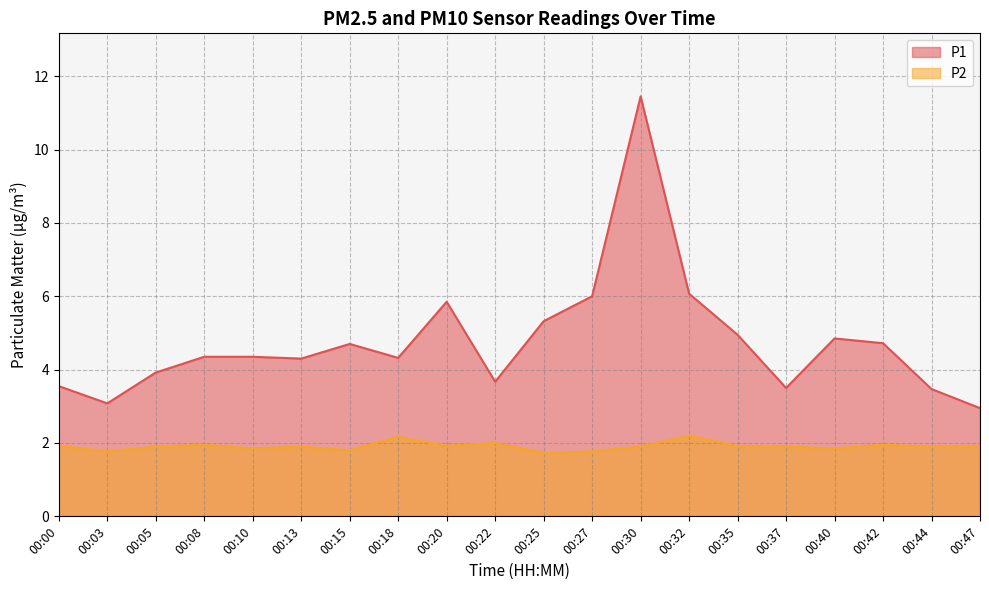

How many values in the P1 series are below 4?

7